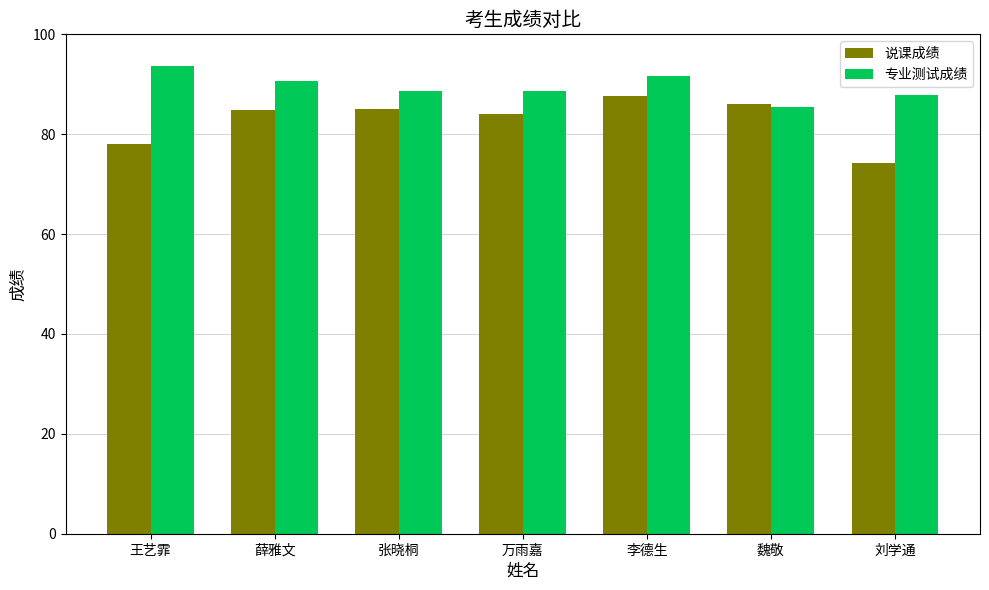

Which category has the highest value in the 专业测试成绩 series?

王艺霏